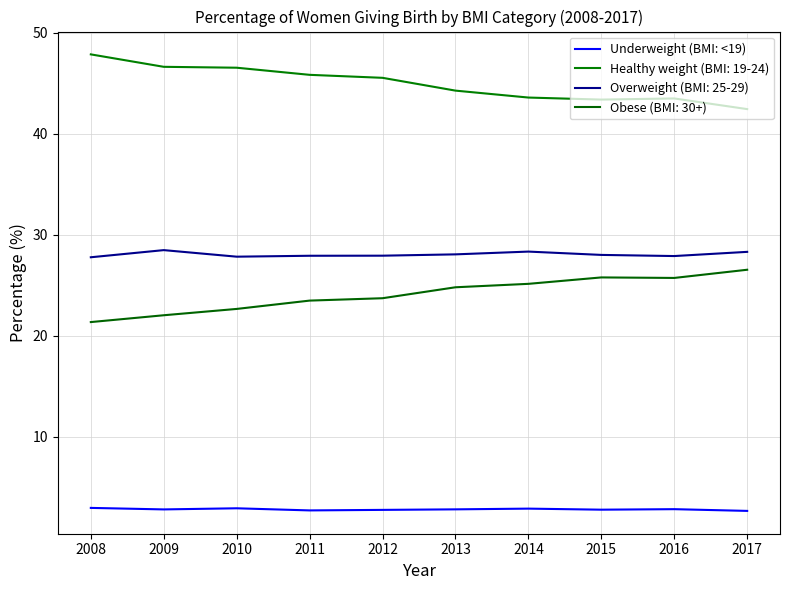

How many lines are shown in the chart?

4